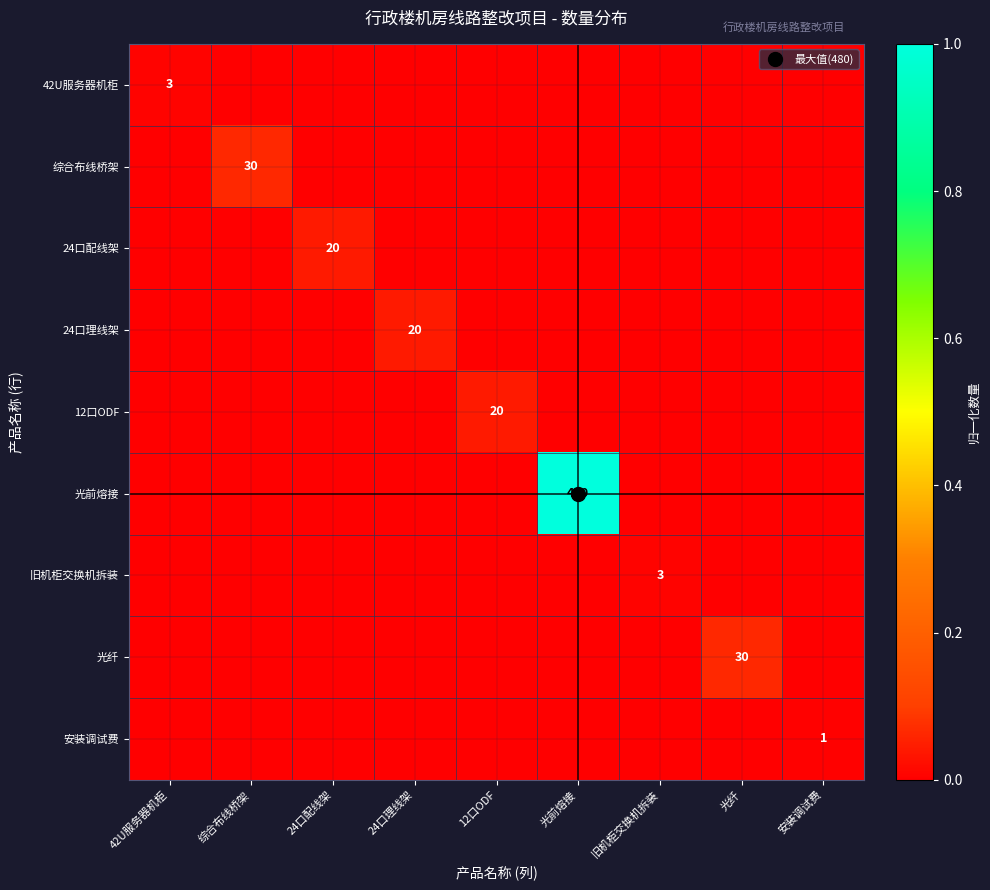

Where is 42U服务器机柜 nearest to the value 0?

综合布线桥架